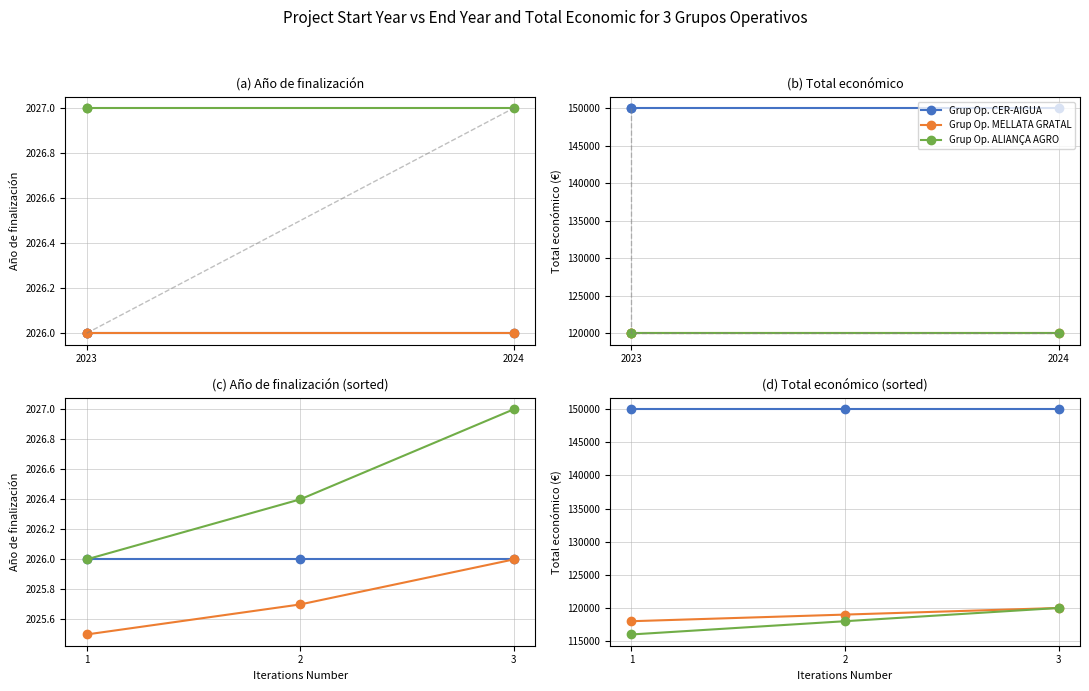

True or false: Grup Op. MELLATA GRATAL has a value of 201383 at 1.

False